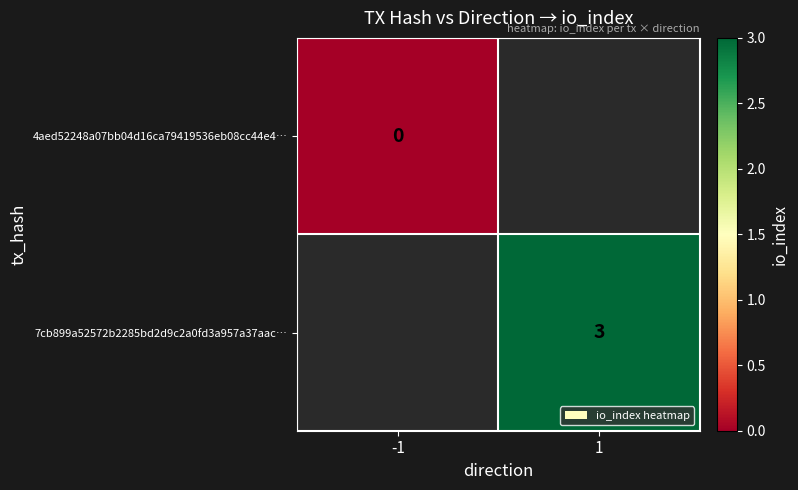

List the labels in order of 4aed52248a07bb04d16ca79419536eb08cc44e4… value, largest first.

-1, 1